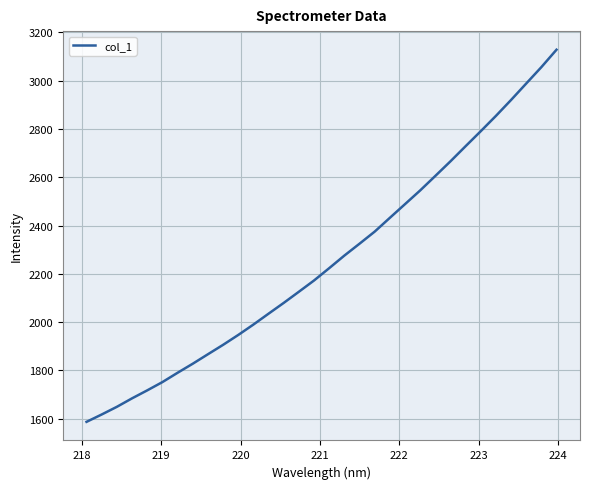

What is the difference between the maximum and minimum values?

1540.6